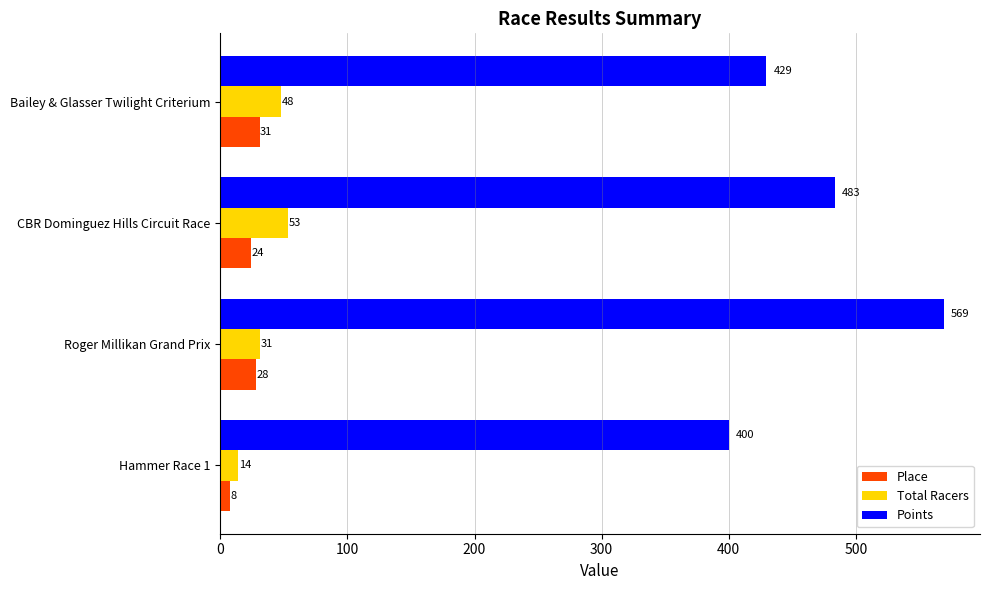

What is the total value across all series at Hammer Race 1?

422.0